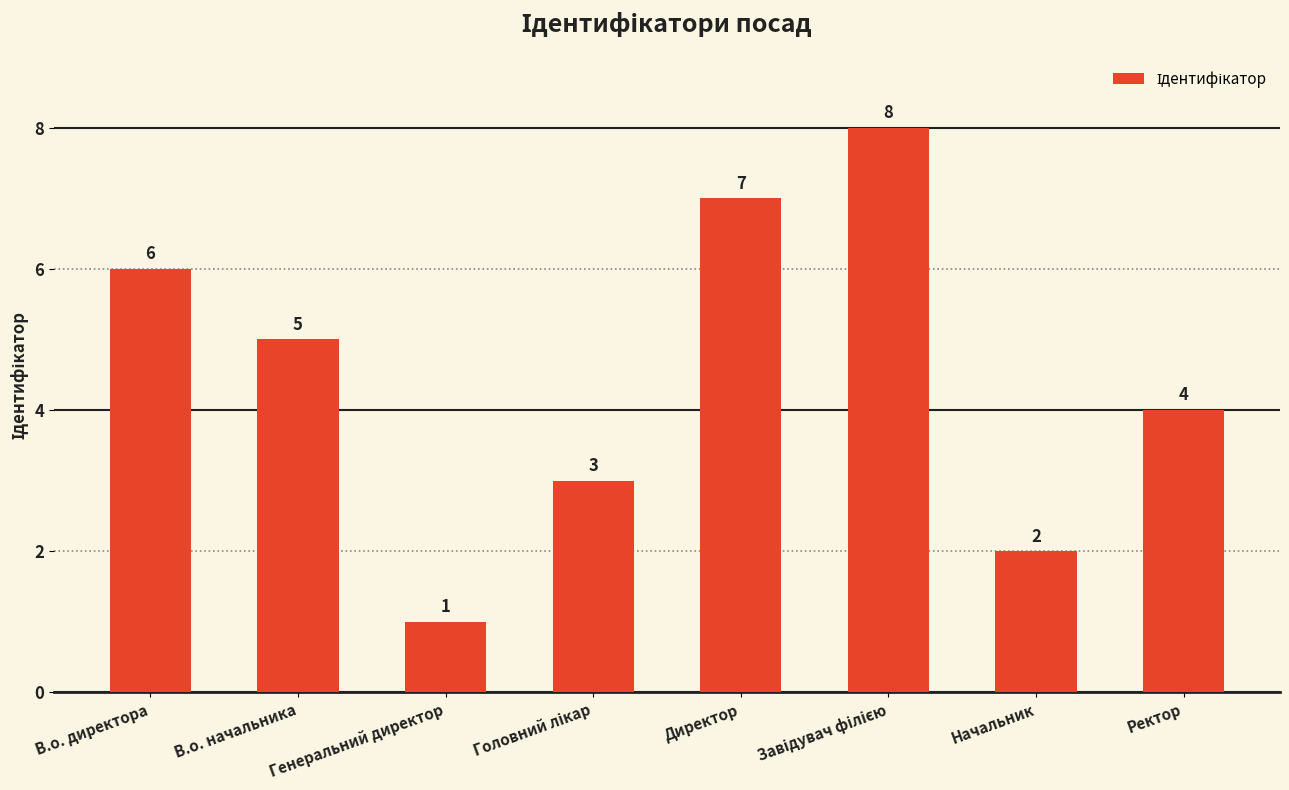

What position from the right is Генеральний директор?

6